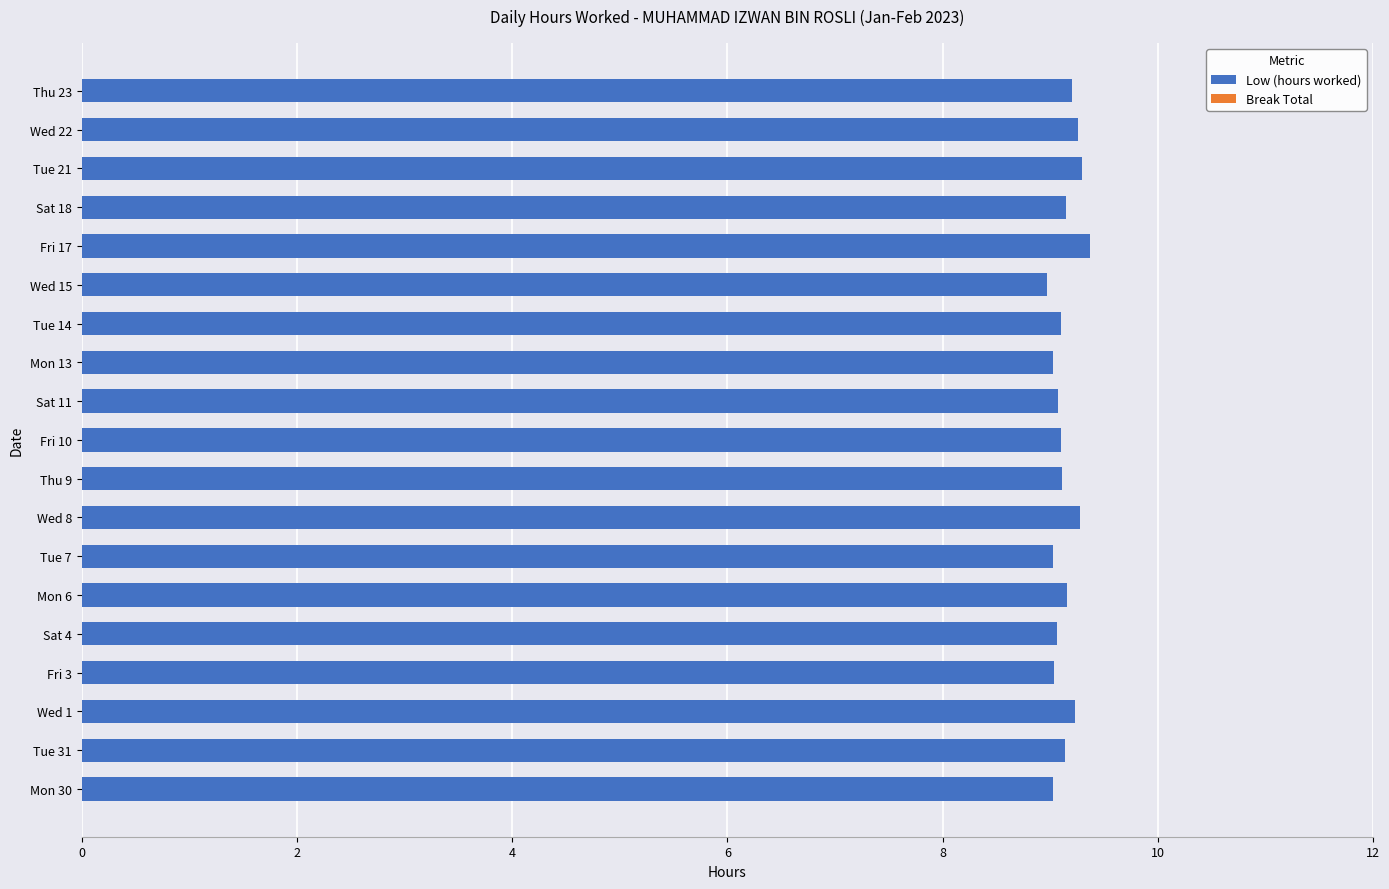

How many bars are there in total?

19